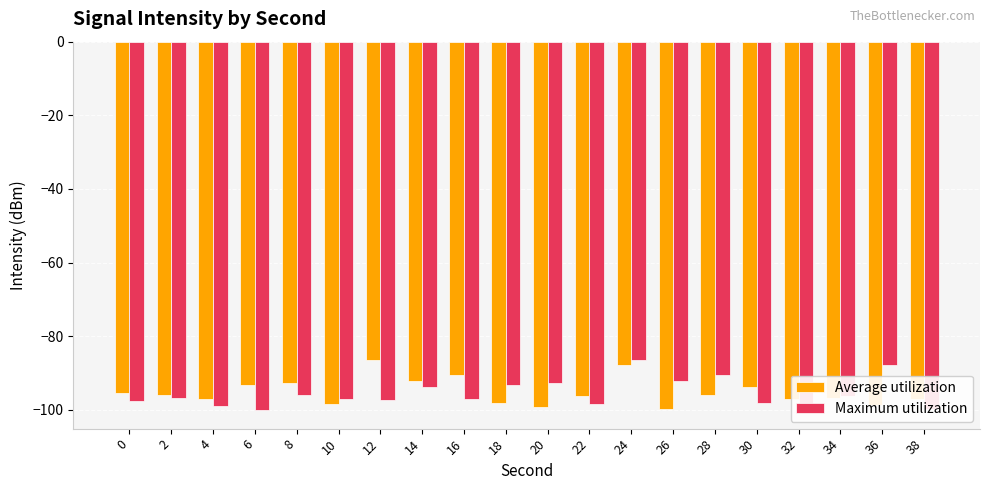

What is the total value across all series at 16?

-187.6